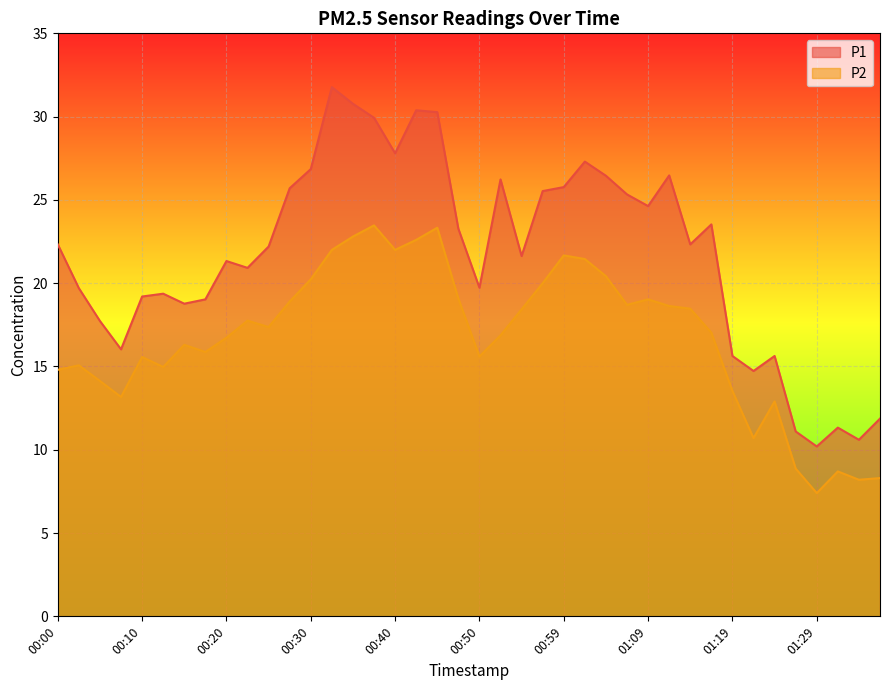

At which label does P2 first exceed 17?

00:23